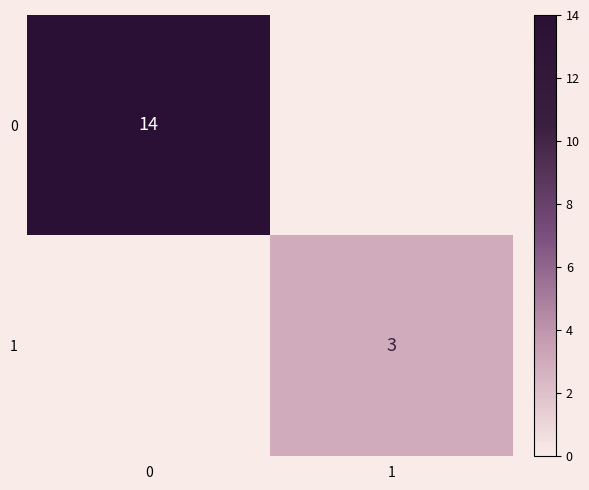

What is the spread (max minus min) of values at 1?

3